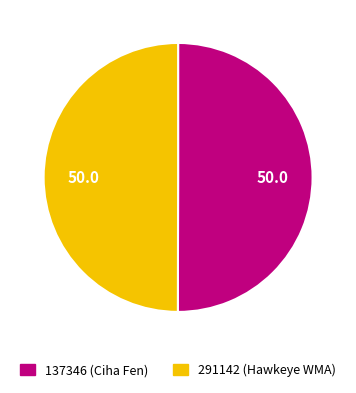

Is the sum of 137346 and 291142 greater than half?

Yes